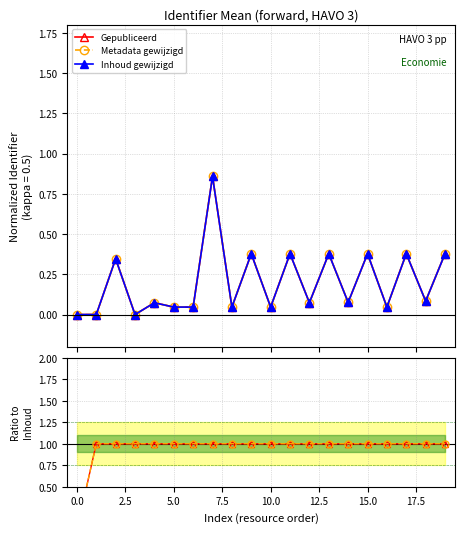

How many positive values does the Inhoud gewijzigd series have?

19